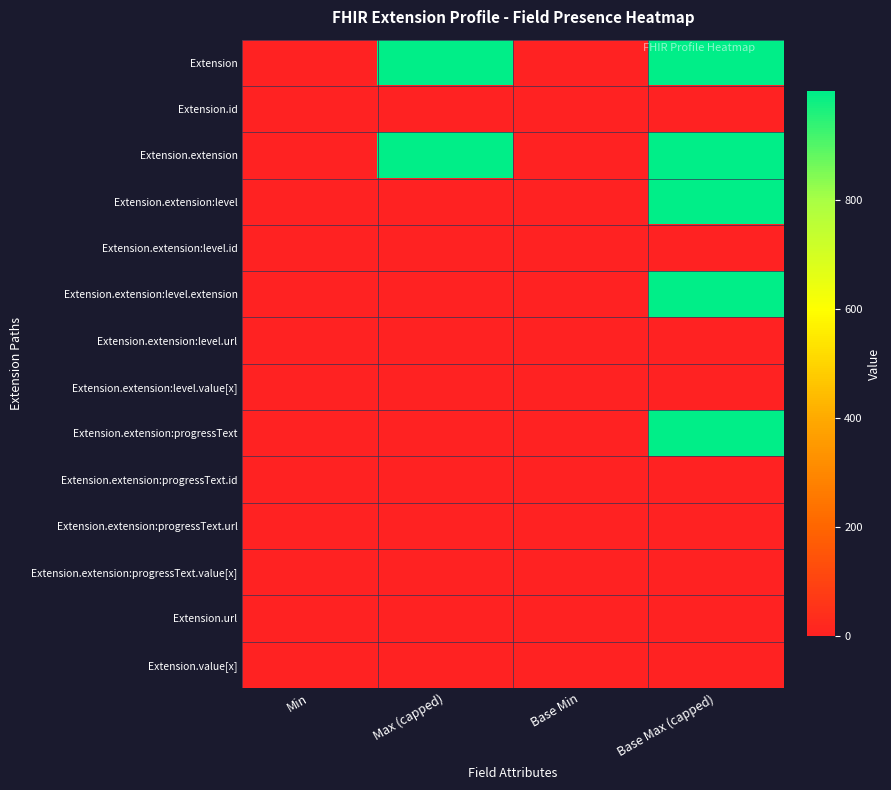

Reading left to right, list all the values displayed in this chart.

Extension: Min=0	Max (capped)=999	Base Min=0	Base Max (capped)=999
Extension.id: Min=0	Max (capped)=1	Base Min=0	Base Max (capped)=1
Extension.extension: Min=1	Max (capped)=999	Base Min=0	Base Max (capped)=999
Extension.extension:level: Min=0	Max (capped)=1	Base Min=0	Base Max (capped)=999
Extension.extension:level.id: Min=0	Max (capped)=1	Base Min=0	Base Max (capped)=1
Extension.extension:level.extension: Min=0	Max (capped)=0	Base Min=0	Base Max (capped)=999
Extension.extension:level.url: Min=1	Max (capped)=1	Base Min=1	Base Max (capped)=1
Extension.extension:level.value[x]: Min=1	Max (capped)=1	Base Min=0	Base Max (capped)=1
Extension.extension:progressText: Min=1	Max (capped)=1	Base Min=0	Base Max (capped)=999
Extension.extension:progressText.id: Min=0	Max (capped)=1	Base Min=0	Base Max (capped)=1
Extension.extension:progressText.url: Min=1	Max (capped)=1	Base Min=1	Base Max (capped)=1
Extension.extension:progressText.value[x]: Min=1	Max (capped)=1	Base Min=0	Base Max (capped)=1
Extension.url: Min=1	Max (capped)=1	Base Min=1	Base Max (capped)=1
Extension.value[x]: Min=0	Max (capped)=0	Base Min=0	Base Max (capped)=1